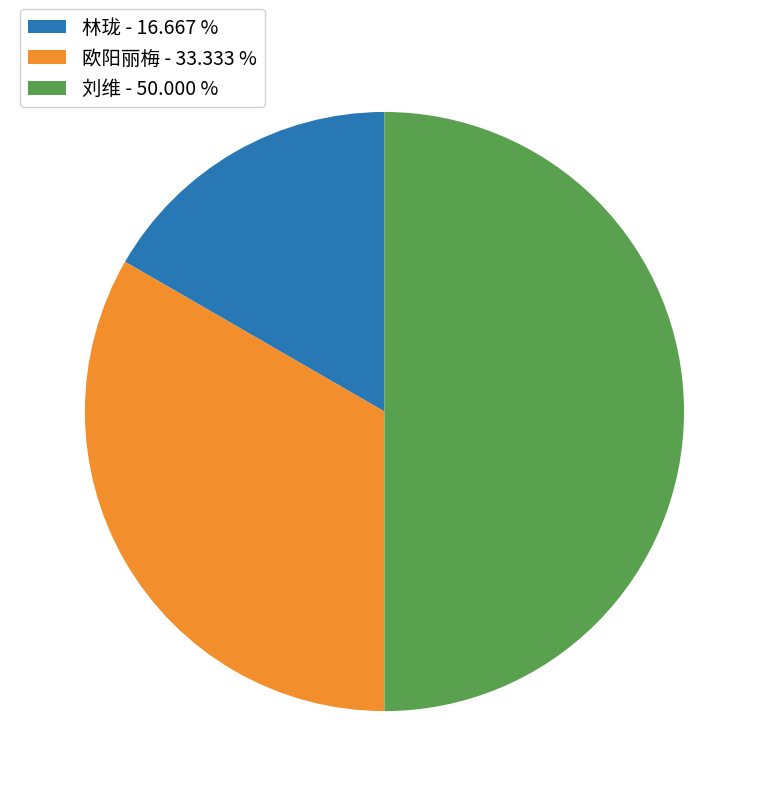

How many slices are in this pie chart?

3